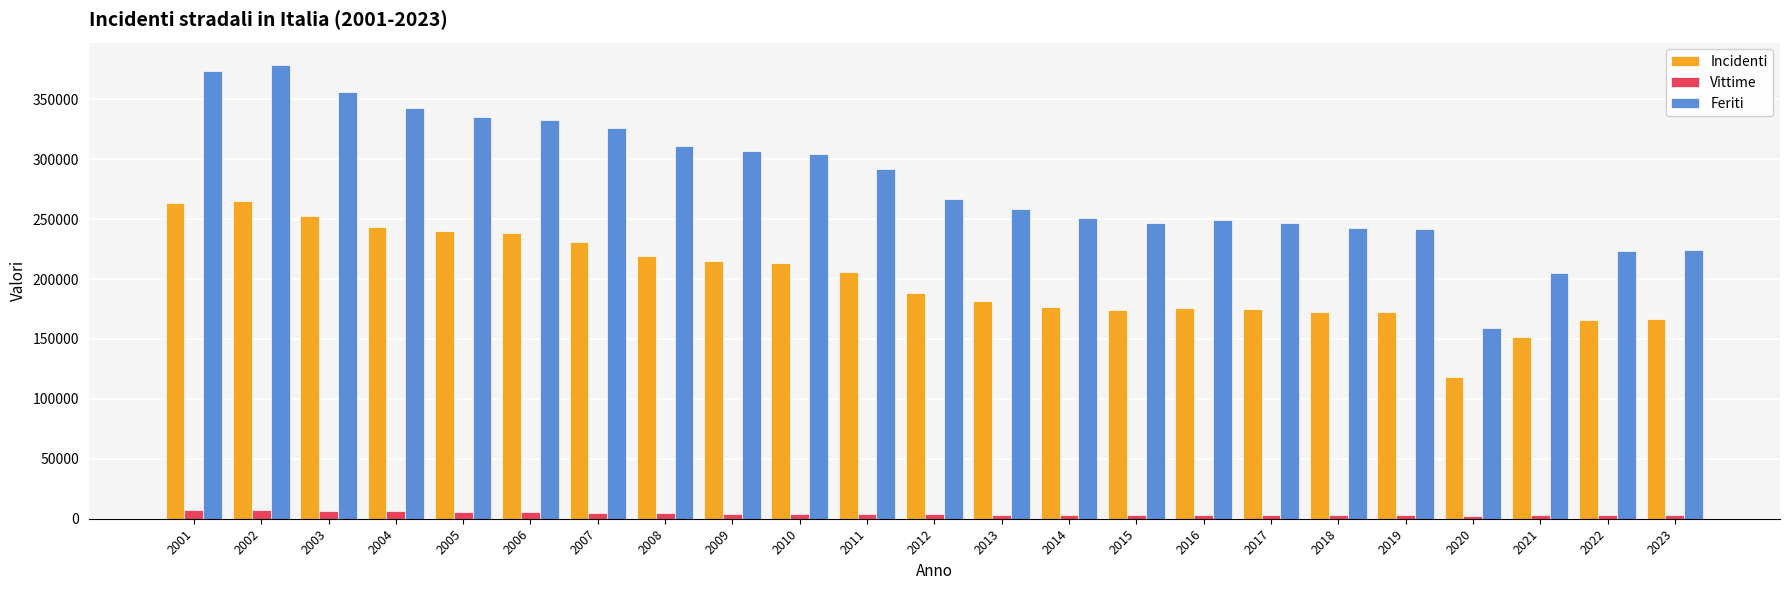

Which series has the largest range (max minus min)?

Feriti